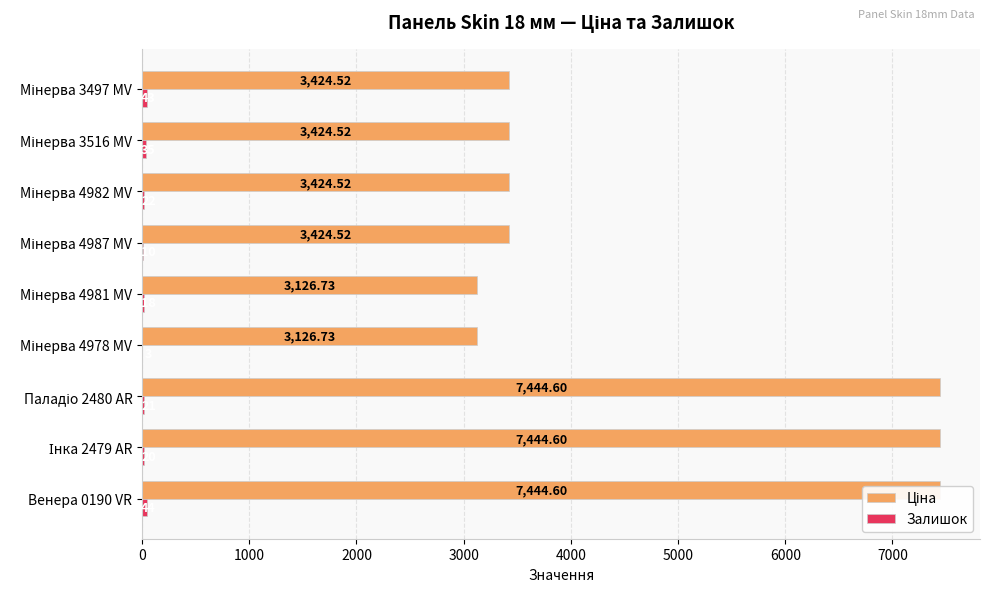

What is the maximum value for Залишок?

44.0